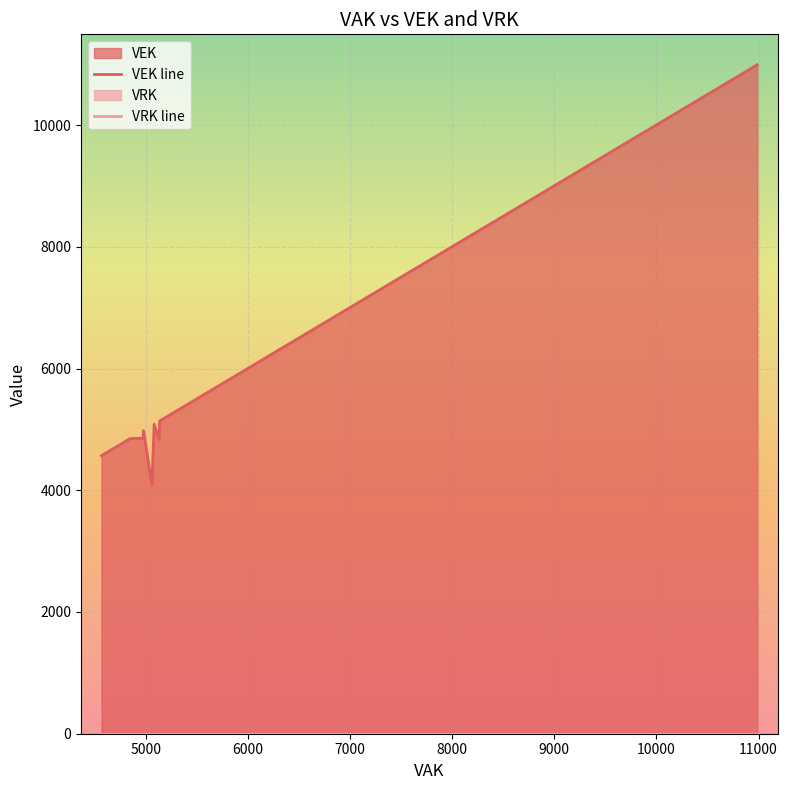

List the series in order of their overall mean, lowest first.

VRK, VEK